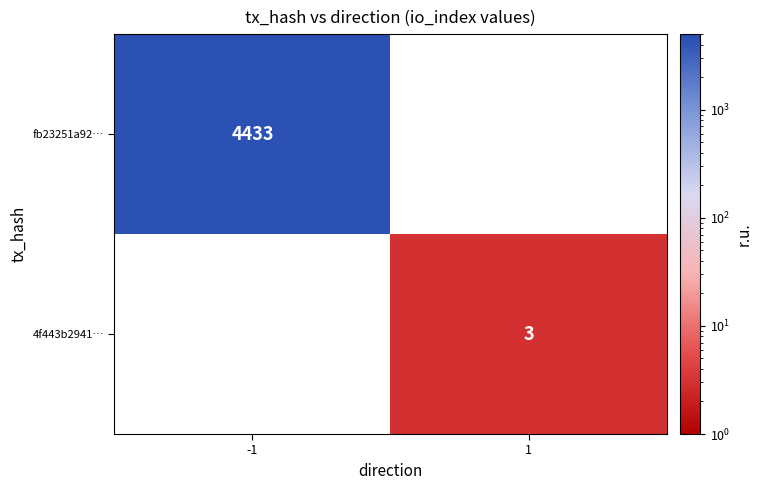

Is it true that fb23251a92… equals 1957 at -1?

False